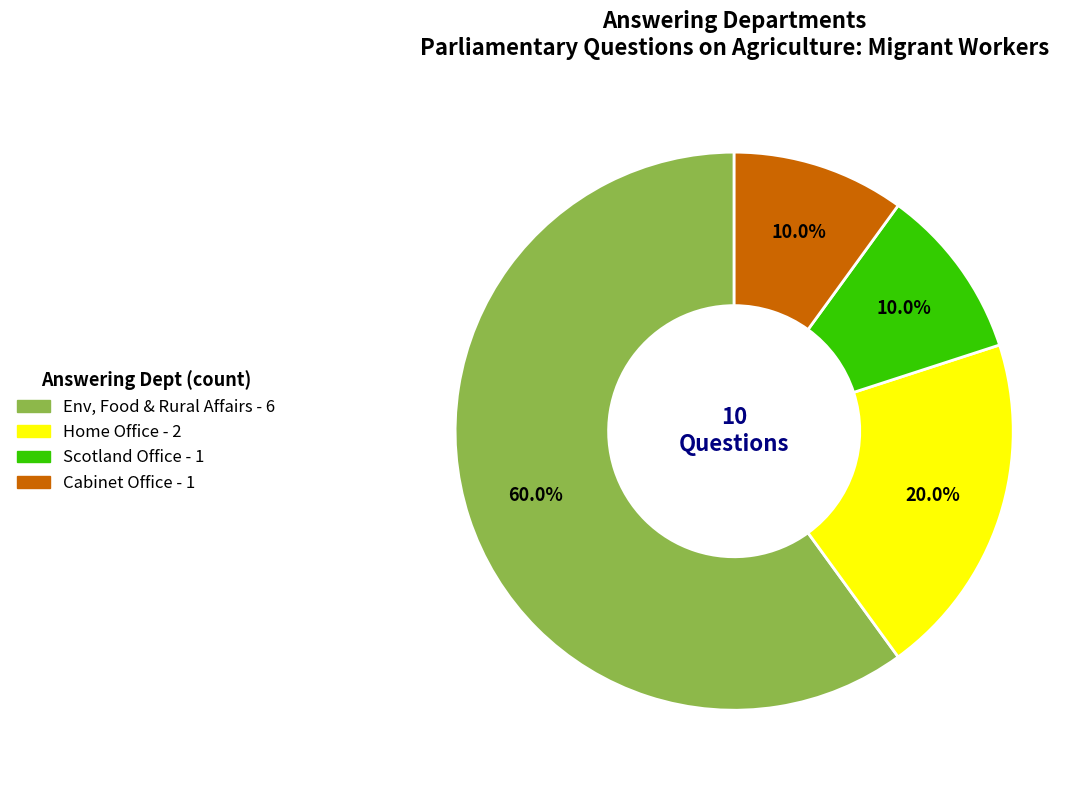

Is there a majority slice in this chart?

Yes